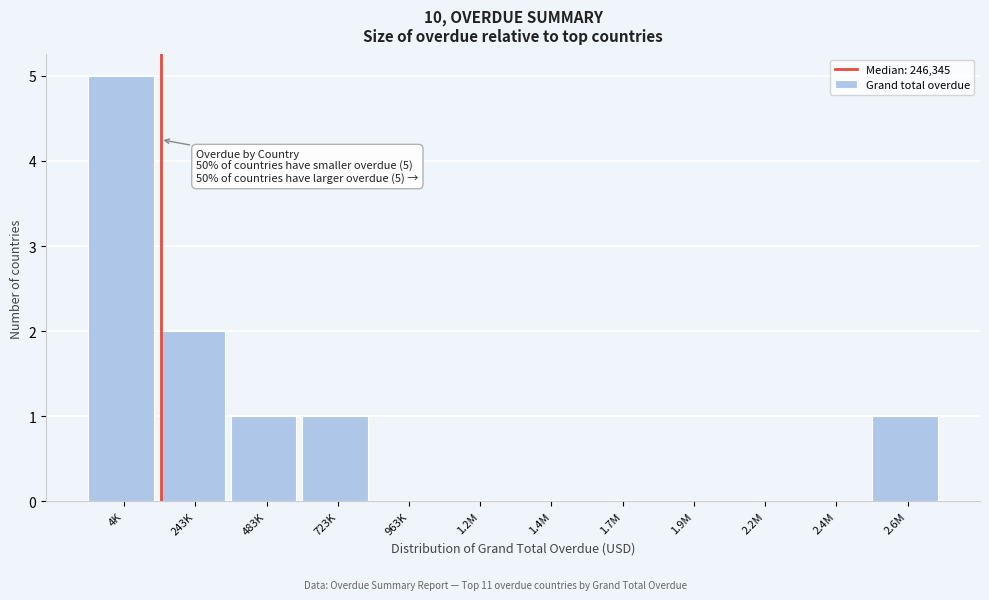

Reading right to left, what are all the values shown in this chart?

2.6M=1	2.4M=0	2.2M=0	1.9M=0	1.7M=0	1.4M=0	1.2M=0	963K=0	723K=1	483K=1	243K=2	4K=5